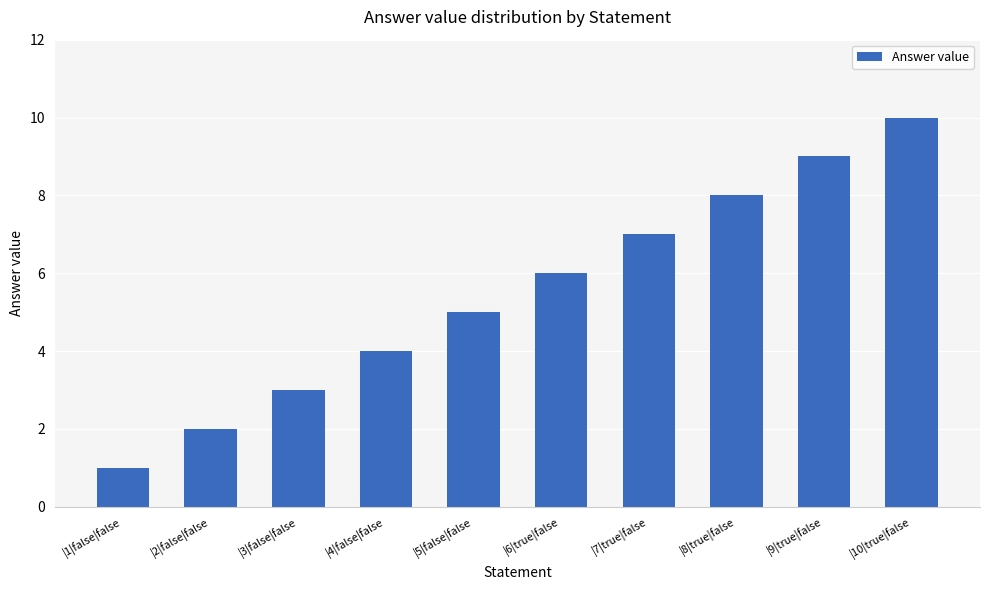

Reading left to right, list all the values displayed in this chart.

|1|false|false=1	|2|false|false=2	|3|false|false=3	|4|false|false=4	|5|false|false=5	|6|true|false=6	|7|true|false=7	|8|true|false=8	|9|true|false=9	|10|true|false=10